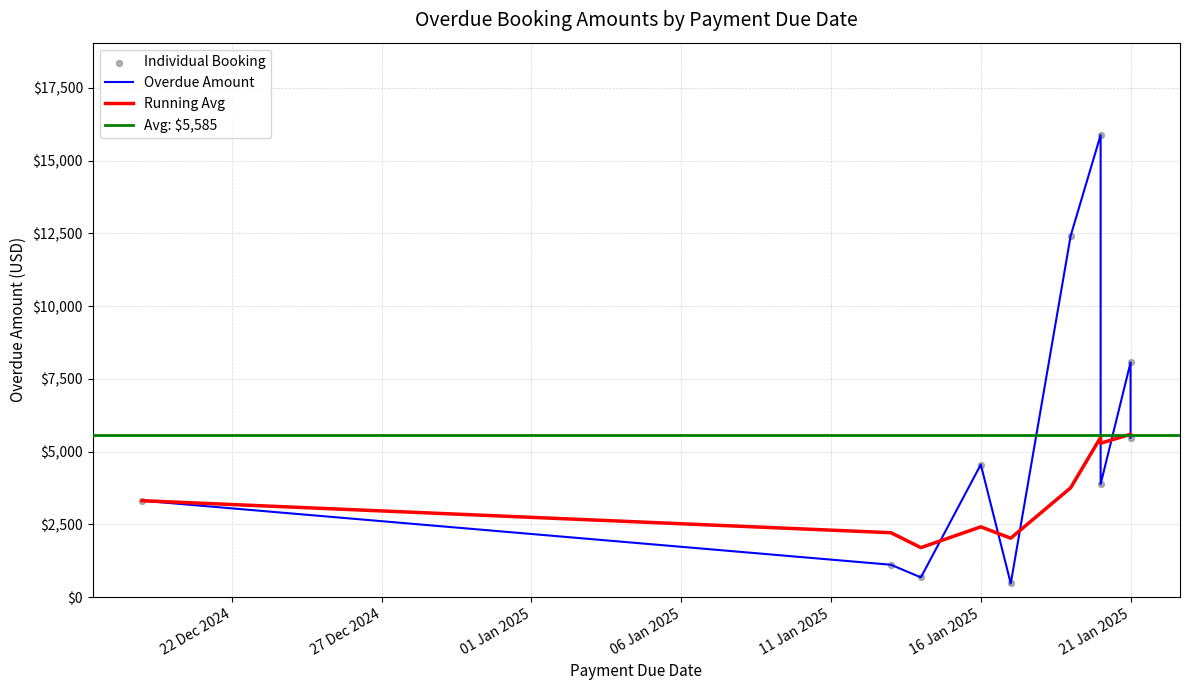

What is the ratio of the value at 20 Jan 2025 to the value at 16 Jan 2025?

0.9